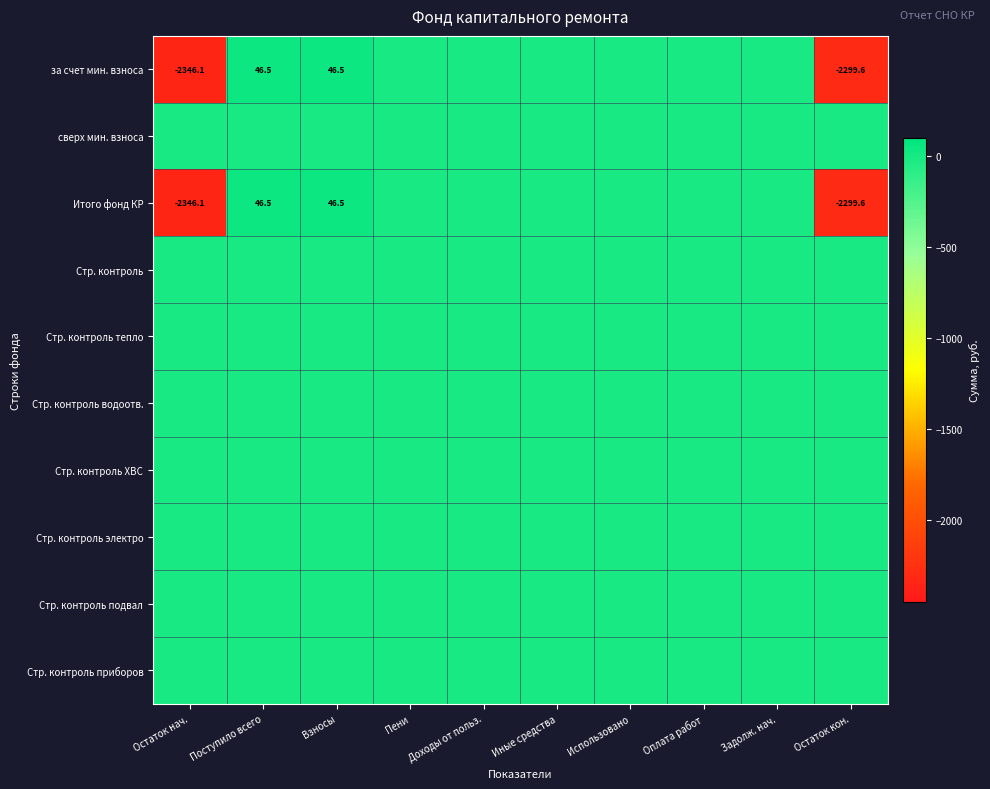

Rank the series at Использовано from highest to lowest value.

за счет мин. взноса, сверх мин. взноса, Итого фонд КР, Стр. контроль, Стр. контроль тепло, Стр. контроль водоотв., Стр. контроль ХВС, Стр. контроль электро, Стр. контроль подвал, Стр. контроль приборов